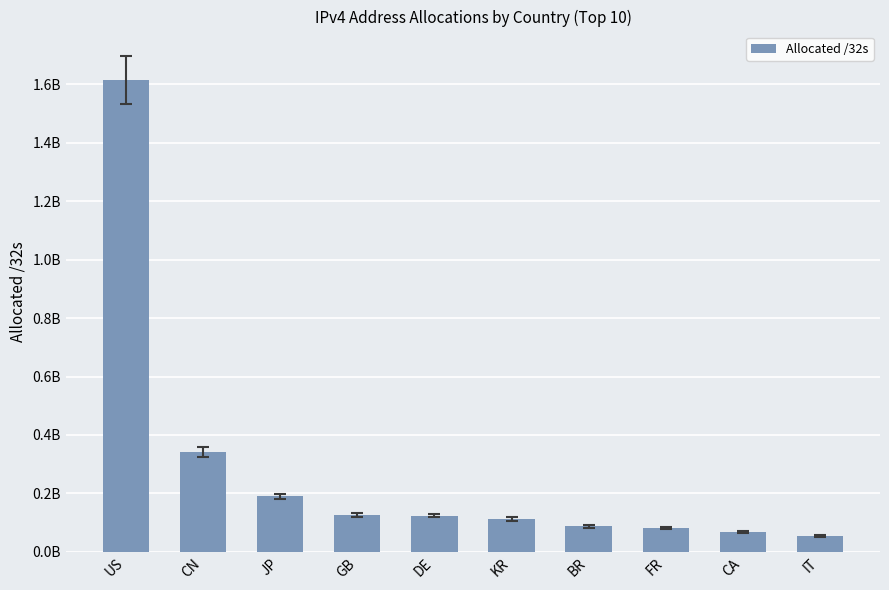

True or false: the data shows 82177904 at FR.

True